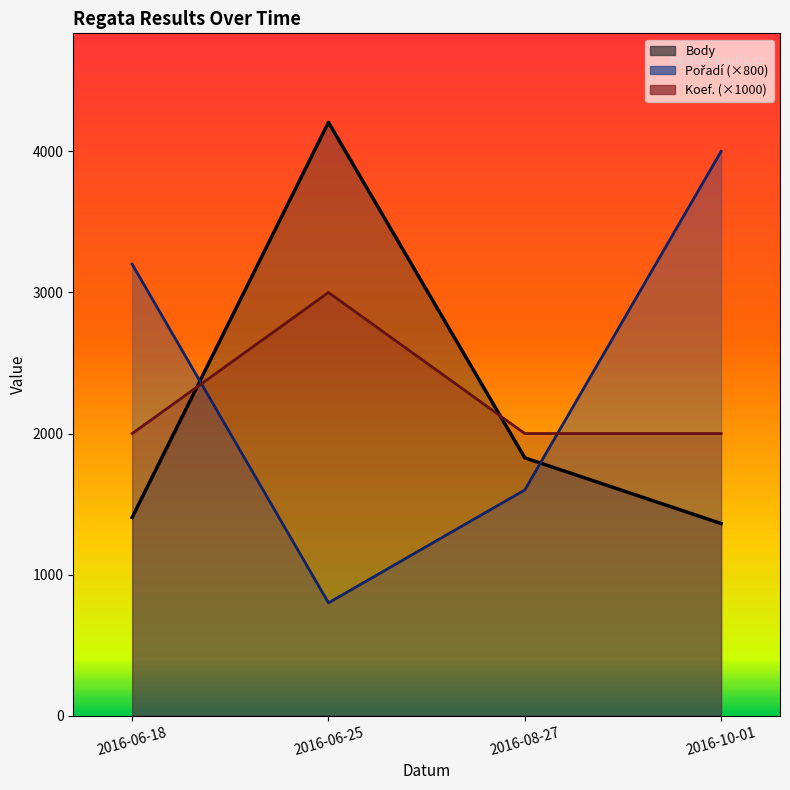

Read the Body value at 2016-08-27, to the nearest 100.

1800